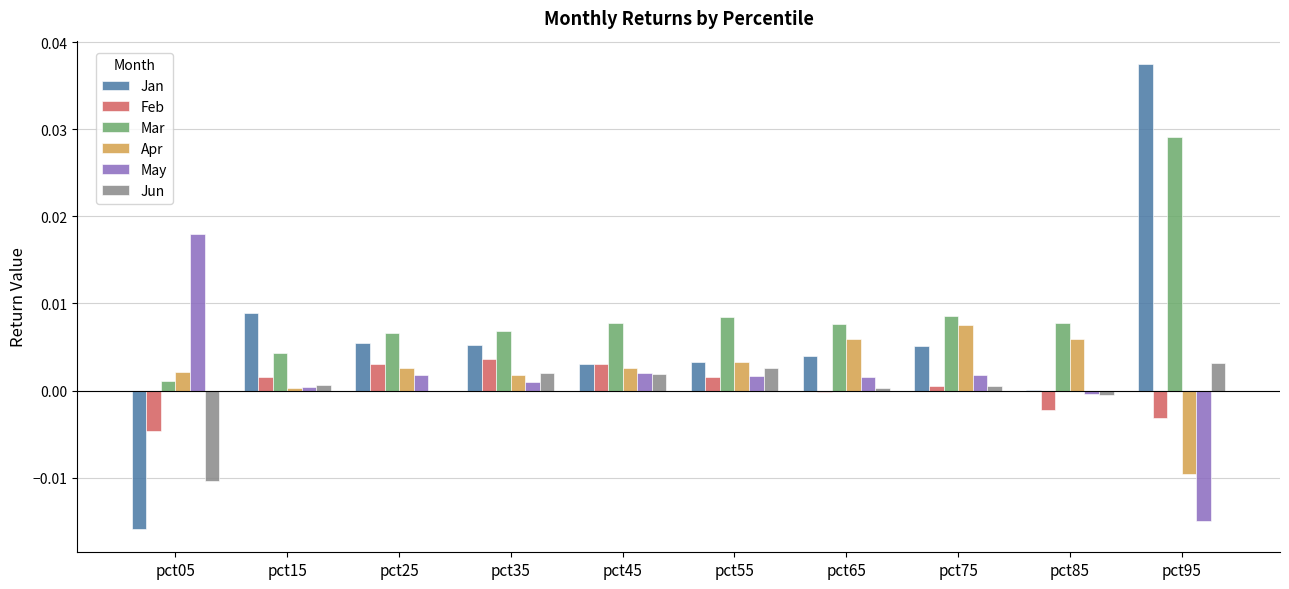

Are the bars grouped side by side (vs. stacked)?

Yes